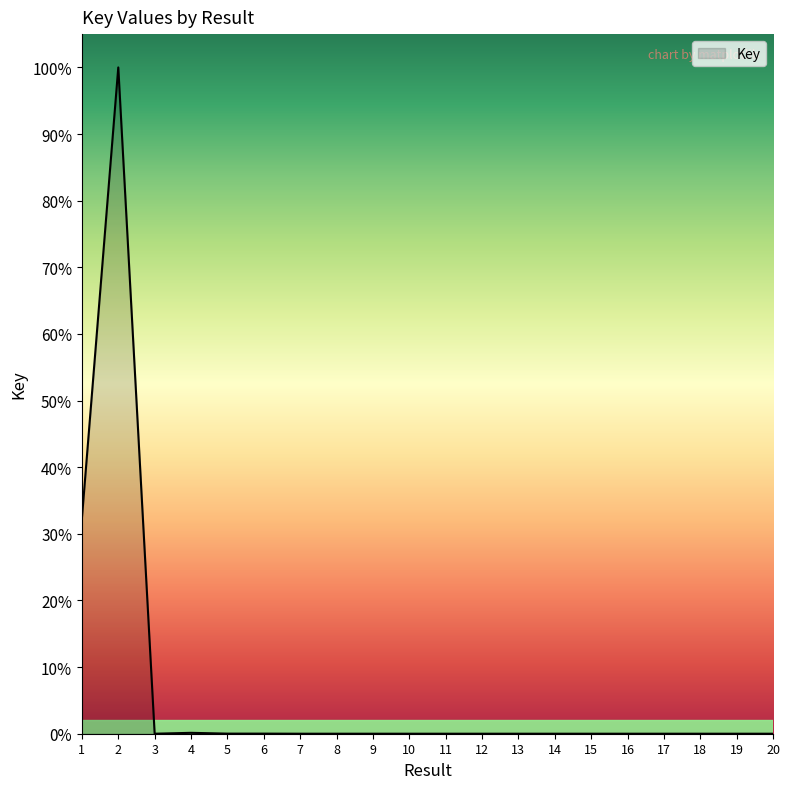

Is this an area chart (filled region under the line)?

Yes